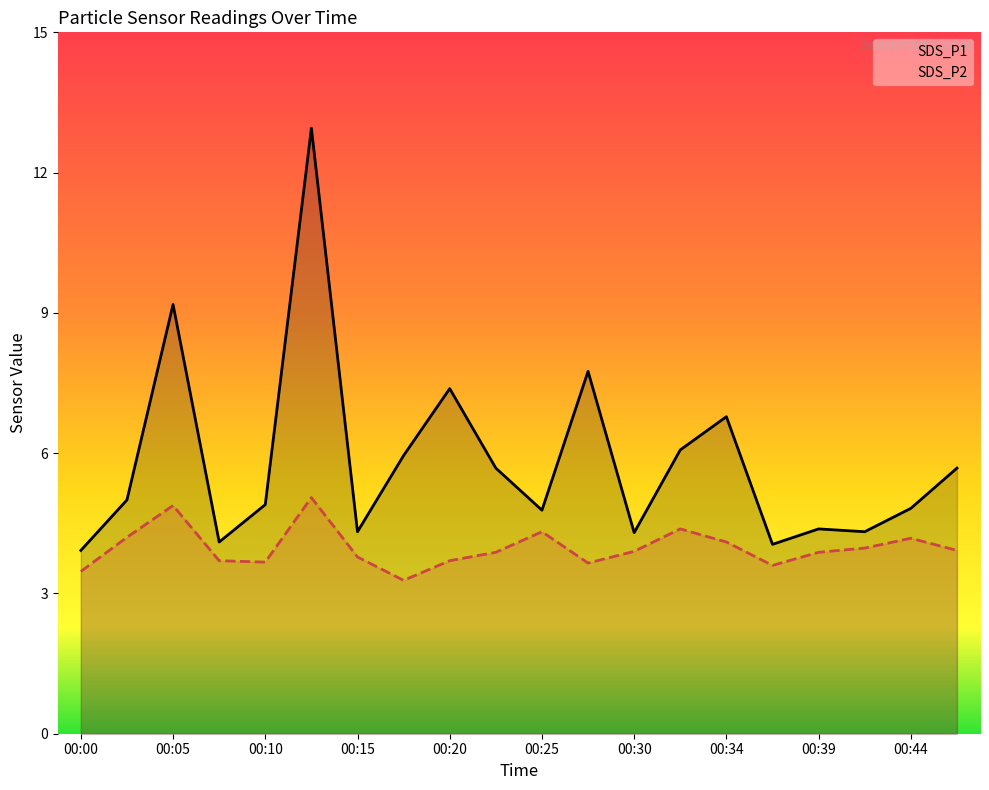

True or false: SDS_P1 and SDS_P2 cross at least once.

False